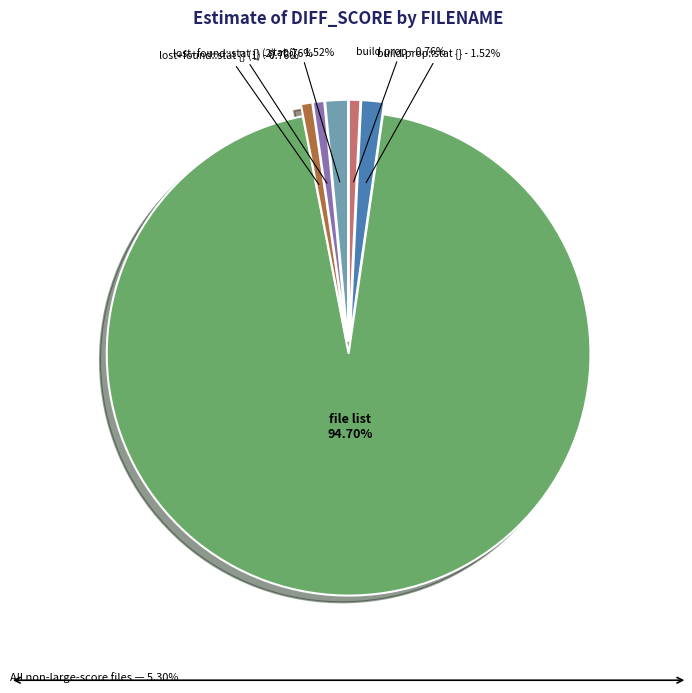

Which category has the biggest portion of the pie?

file list